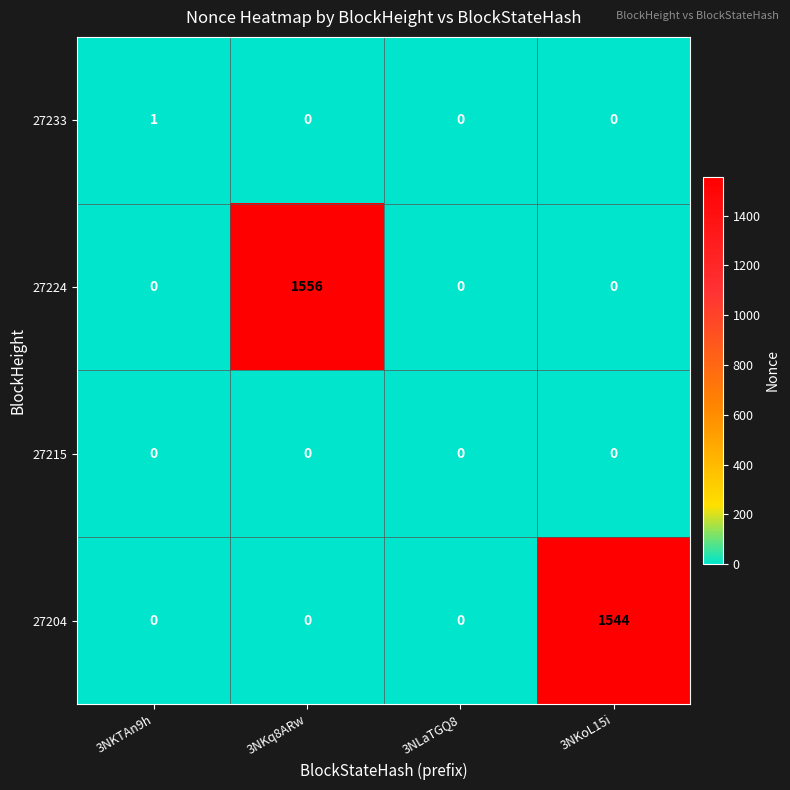

Count the number of data series in this chart.

4